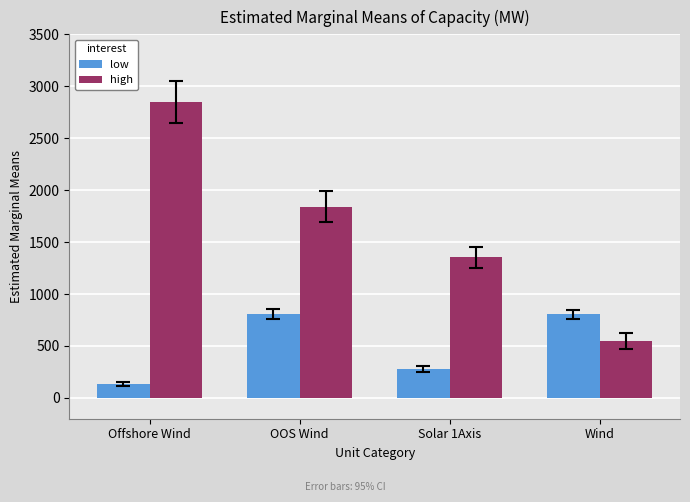

The value of high at Solar 1Axis is 1926. True or false?

False